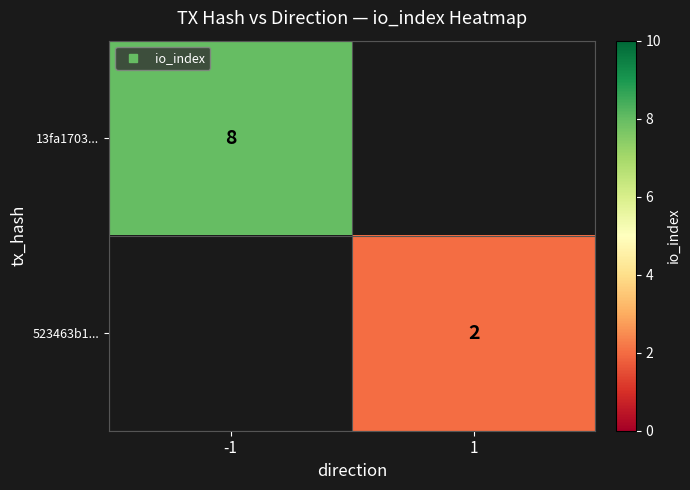

The value of 13fa1703... at -1 is 3.0. True or false?

False